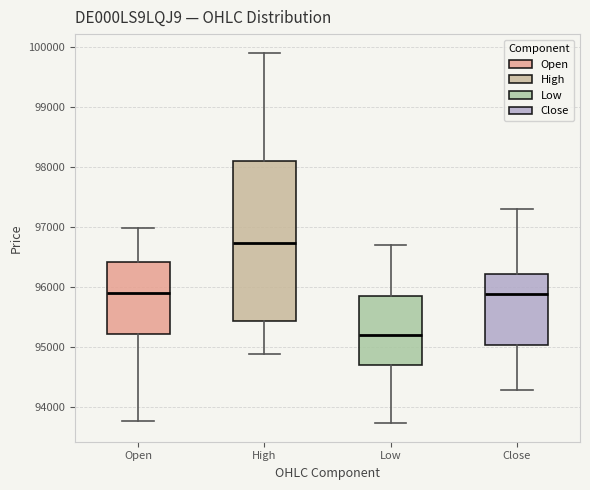

Reading left to right, read every box against the y-axis: the position of its median line, the range the box covers, and the ends of its whiskers. The values are not printed on the chart, so give them approximately, as read against the axis.

Open: median 95900, box 95200 to 96400, whiskers 93800 to 97000
High: median 96700, box 95400 to 98100, whiskers 94900 to 99900
Low: median 95200, box 94700 to 95800, whiskers 93700 to 96700
Close: median 95900, box 95000 to 96200, whiskers 94300 to 97300